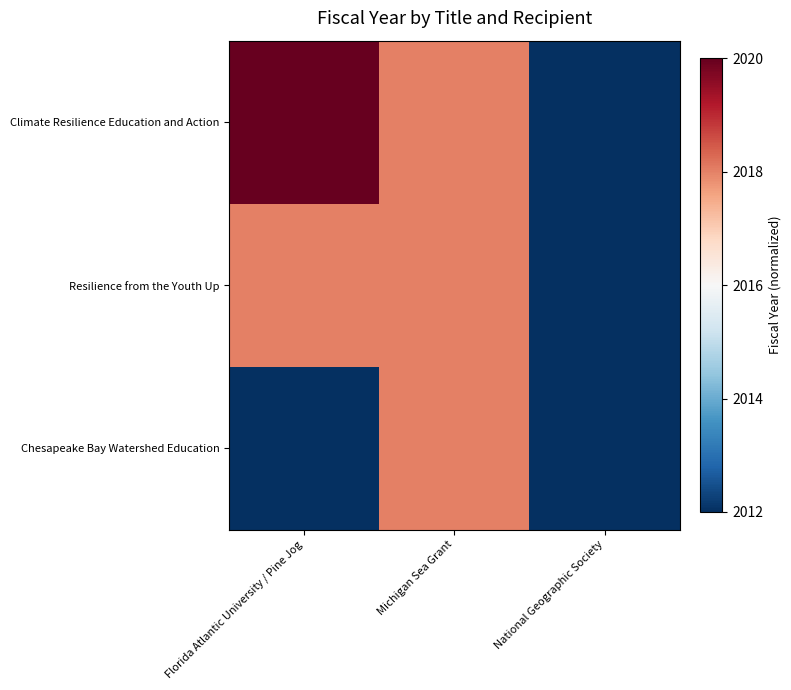

Between Florida Atlantic University / Pine Jog and National Geographic Society, which is larger?

Florida Atlantic University / Pine Jog